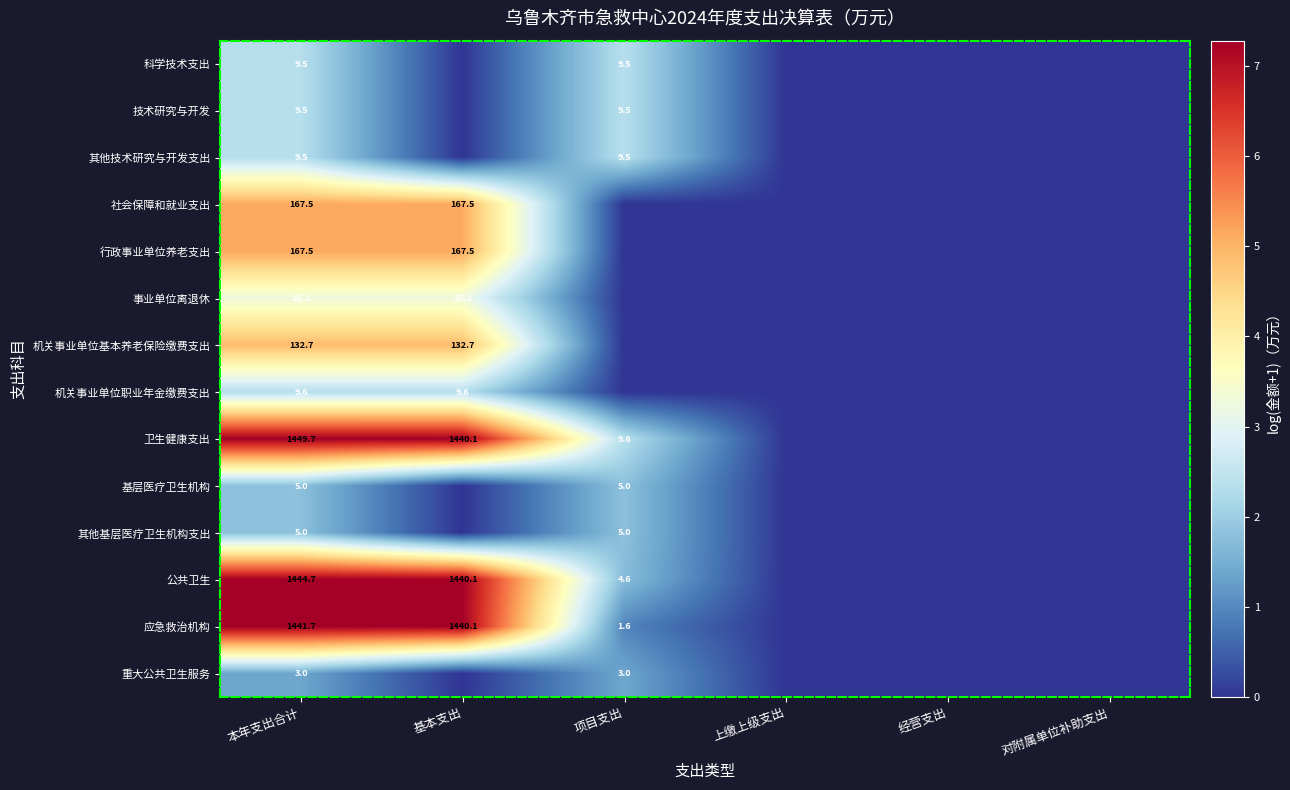

What is the difference between the 公共卫生 values at 本年支出合计 and 基本支出?

4.6